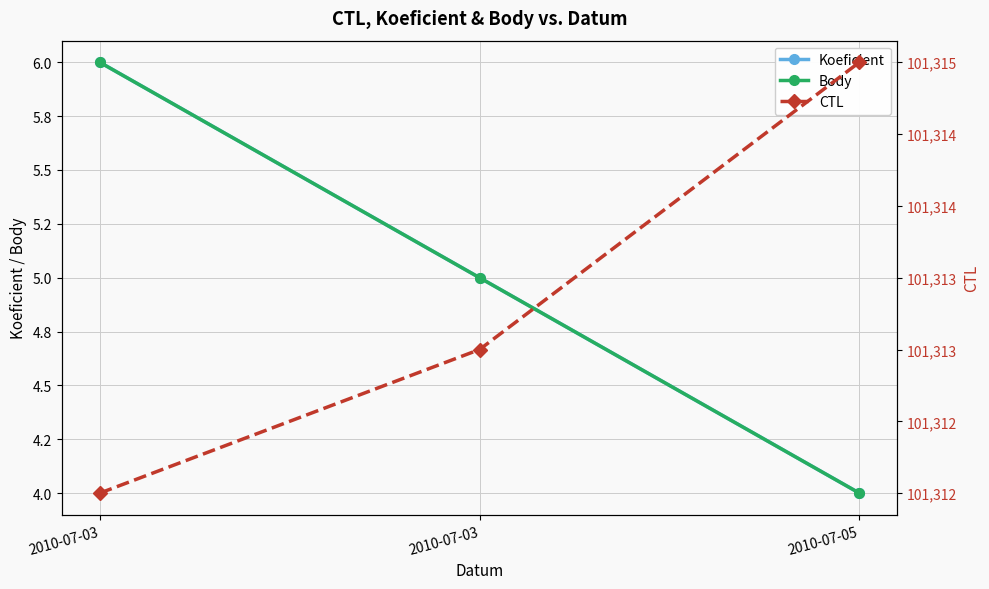

Is the value of CTL at 2010-07-03 greater than the value of Body at 2010-07-03?

Yes